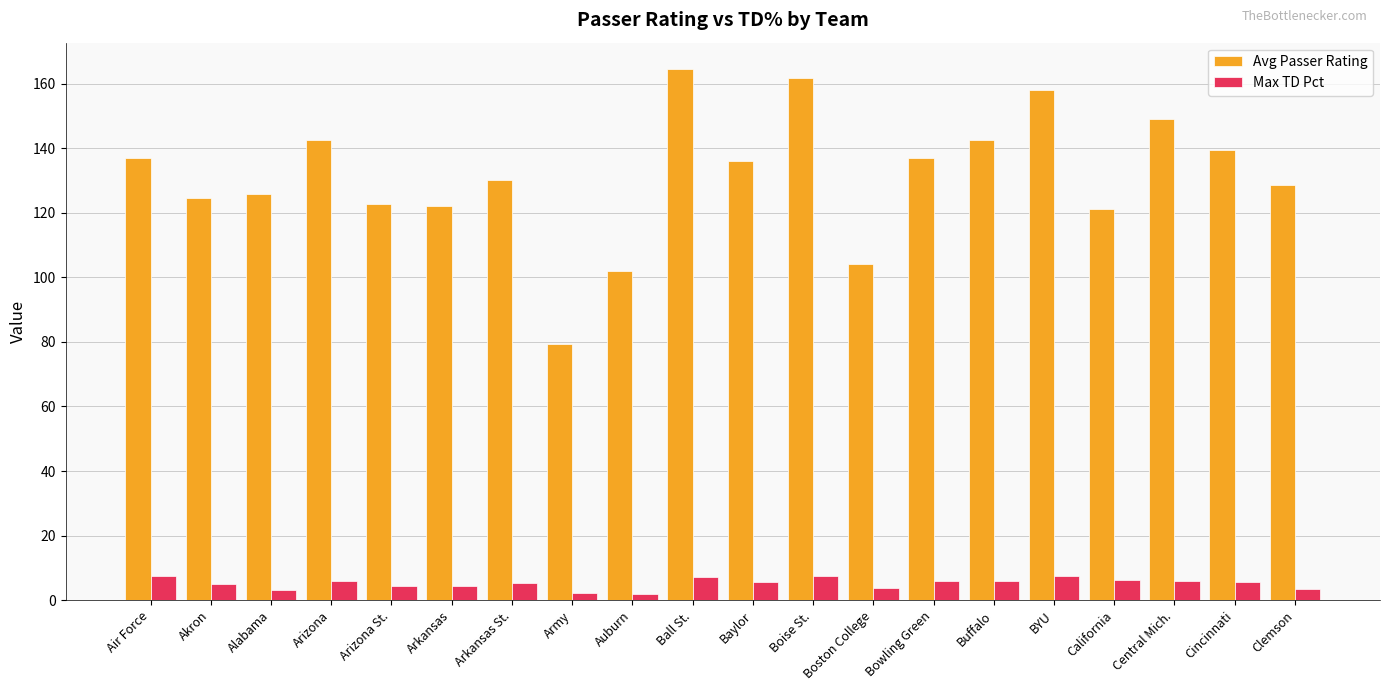

Between California and Cincinnati, which series saw the biggest shift?

Avg Passer Rating